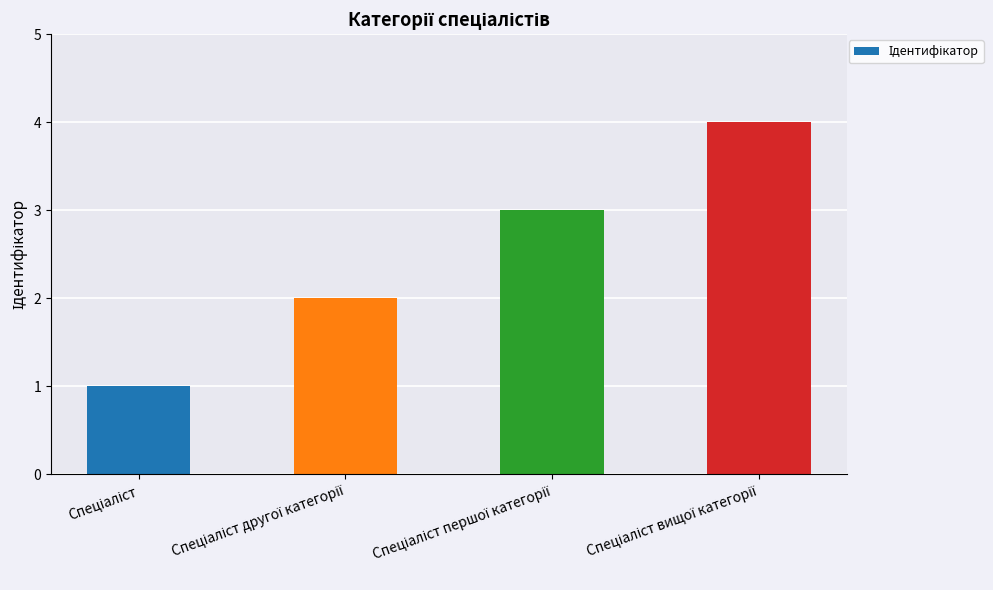

What is the greatest value displayed?

4